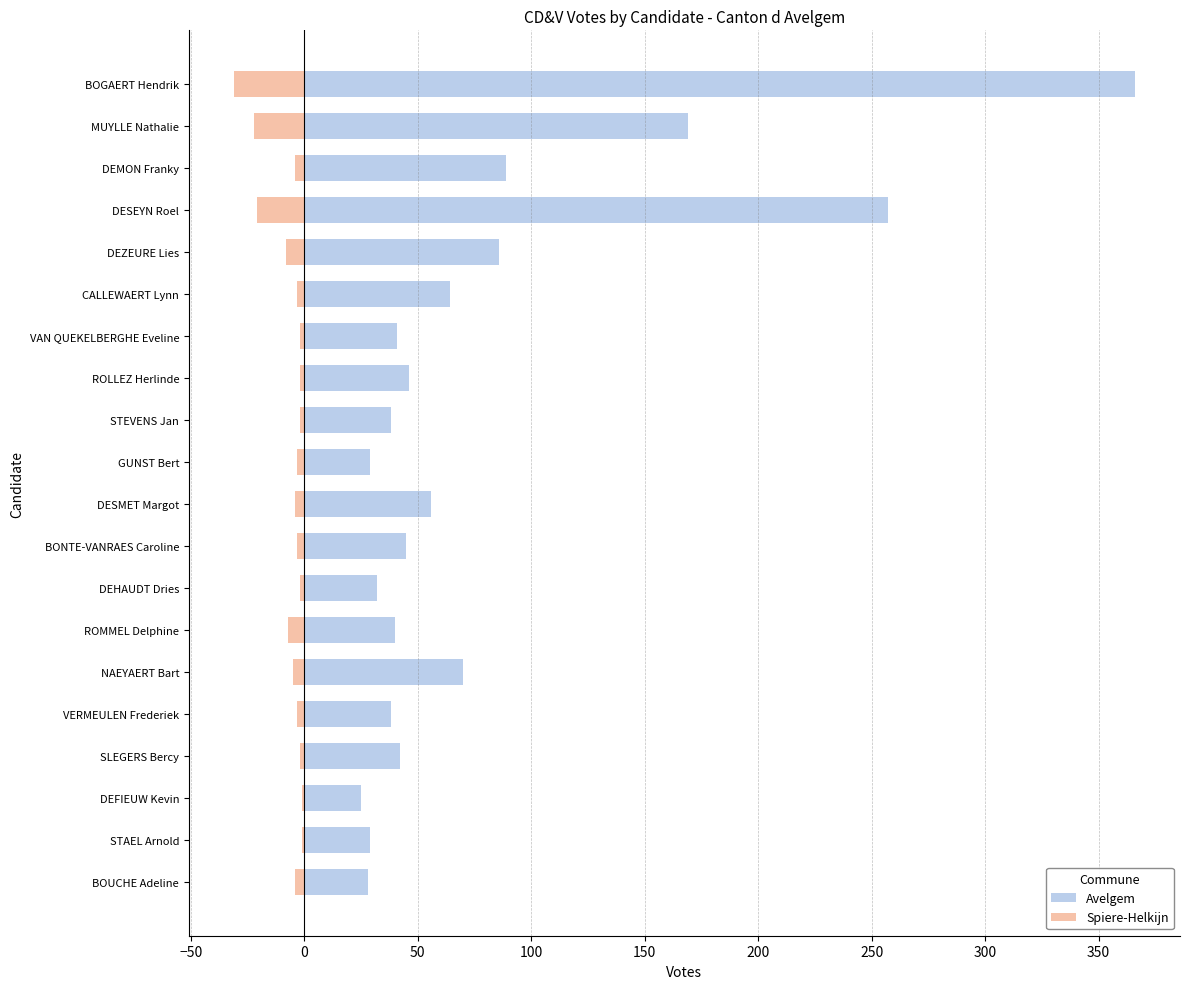

How many values in the Spiere-Helkijn series exceed -3?

7